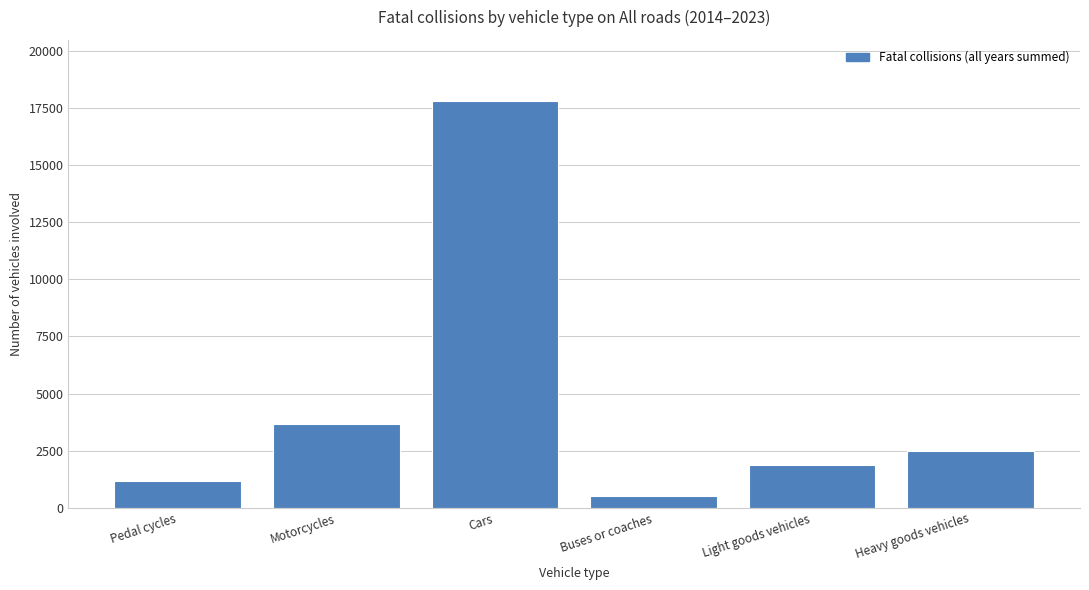

What is the value of the 4th bar from the left?

519